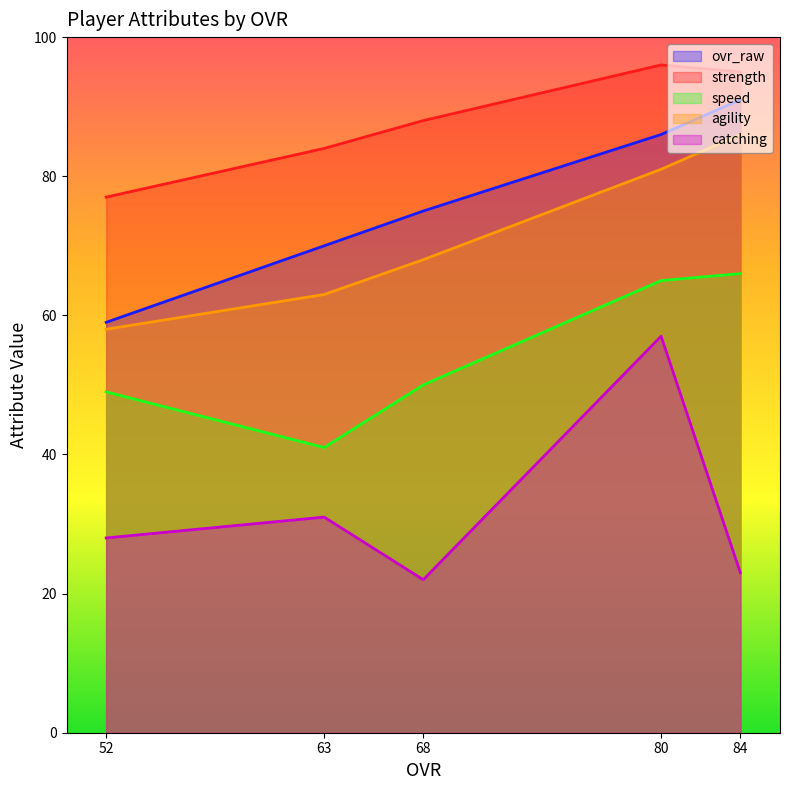

What is the value of the speed point at the 3rd from the left?

50